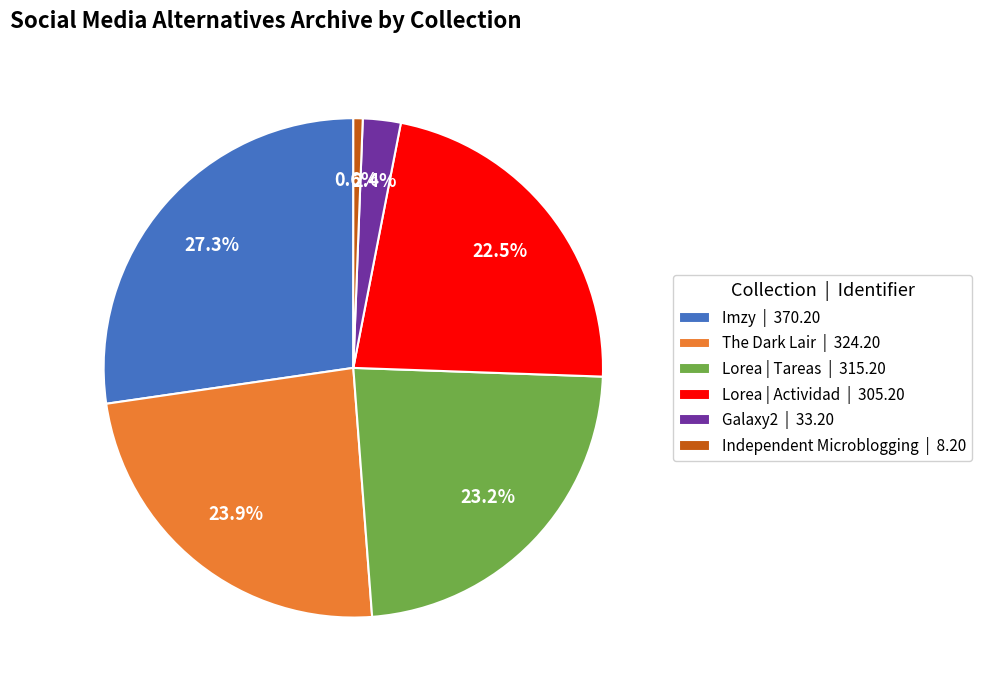

To the nearest percent, what is the difference between the Lorea | Actividad and Imzy slice percentages?

5%